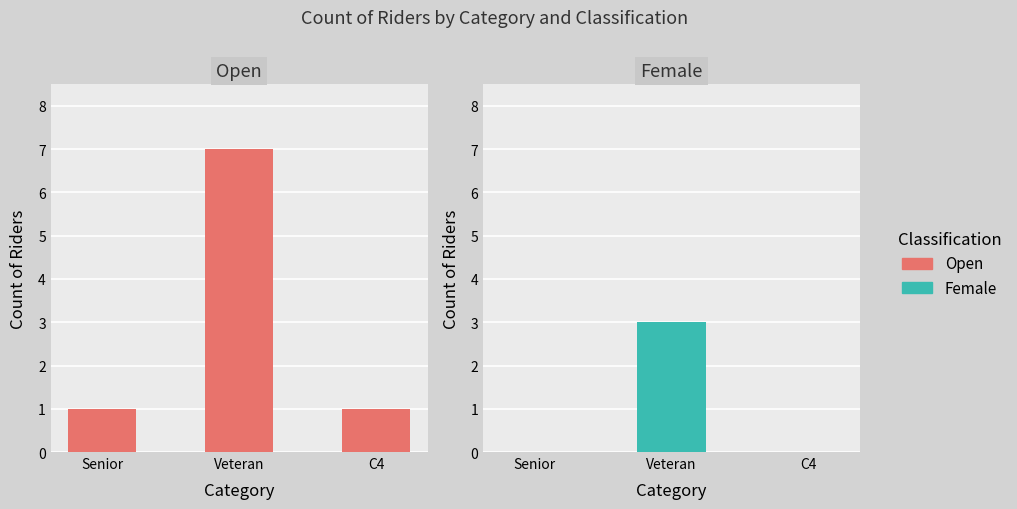

Reading left to right, extract all data points from this chart.

Open: Senior=1	Veteran=7	C4=1
Female: Senior=0	Veteran=3	C4=0